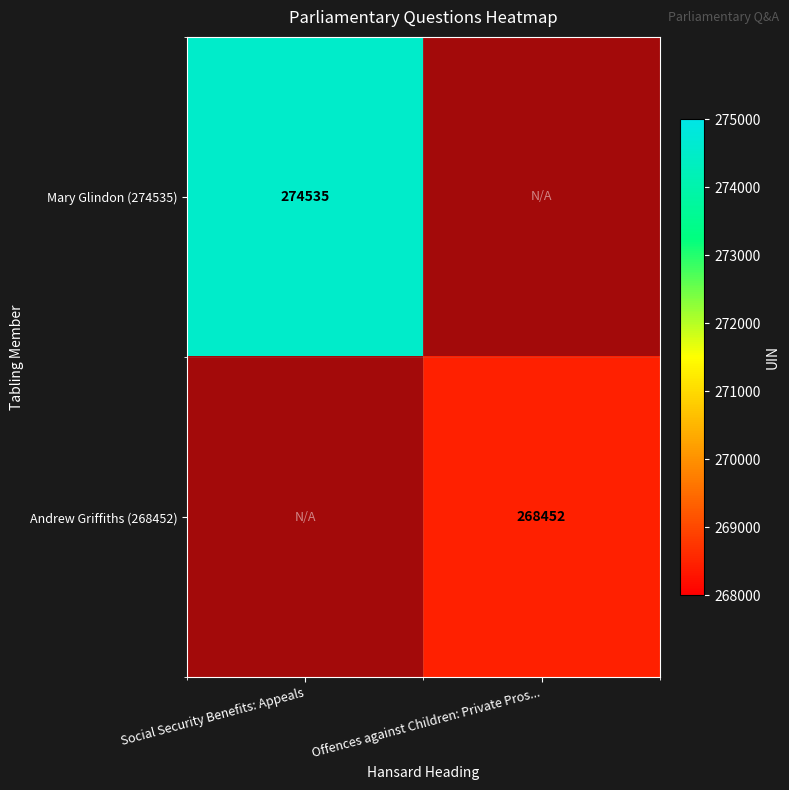

Which label corresponds to the smallest value in the chart?

Offences against Children: Private Pros...